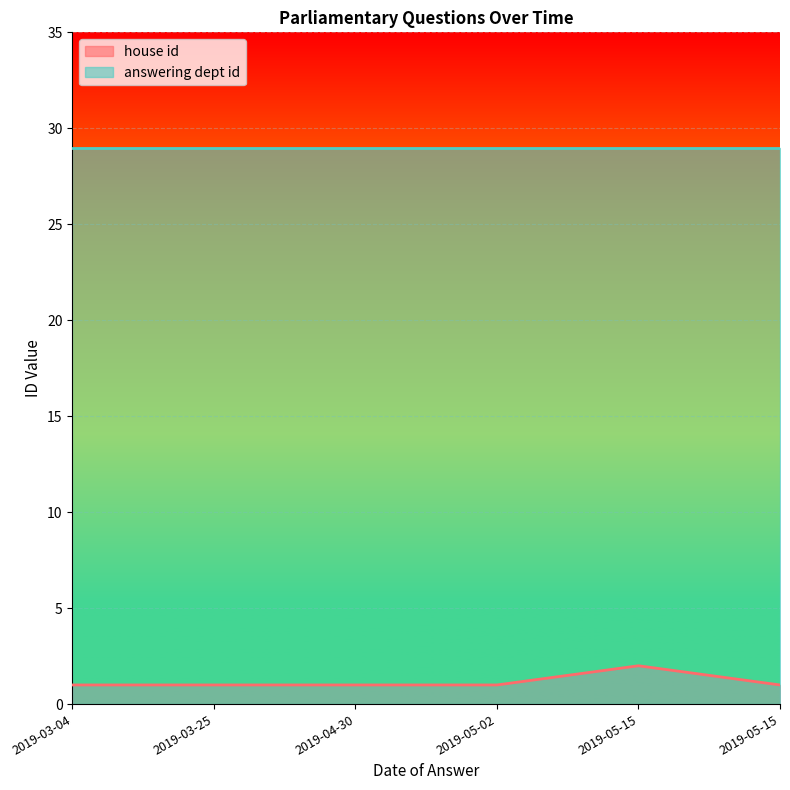

Reading left to right, list all the values displayed in this chart.

2019-03-04=1	2019-03-25=1	2019-04-30=1	2019-05-02=1	2019-05-15=2	2019-05-15=1